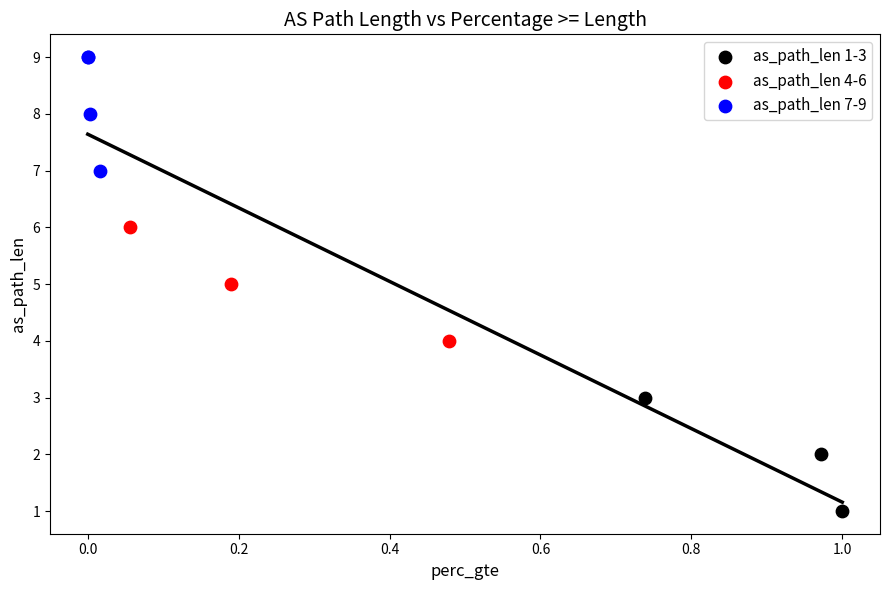

What are all the series names shown in the legend?

as_path_len 1-3, as_path_len 4-6, as_path_len 7-9